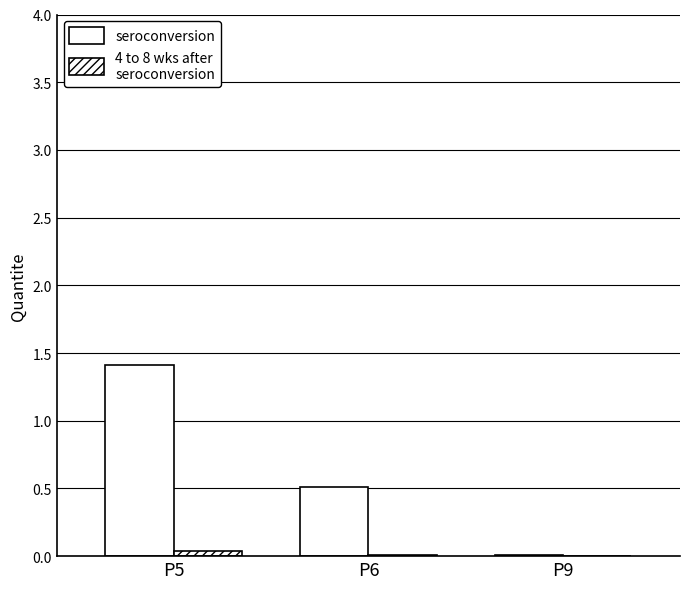

How many groups of bars are there?

3